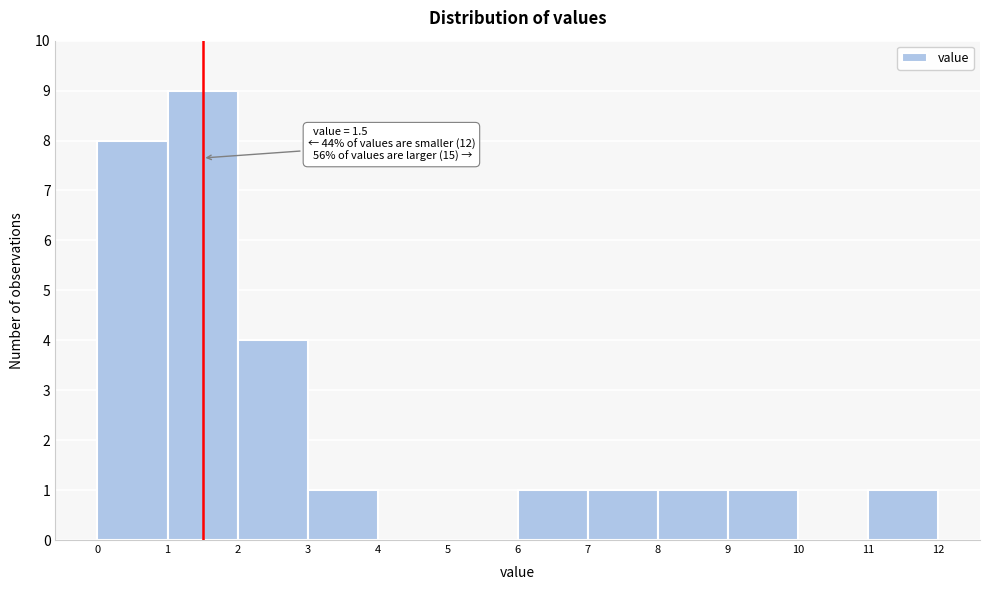

Which range on the x-axis has the tallest bar?

1 to 2